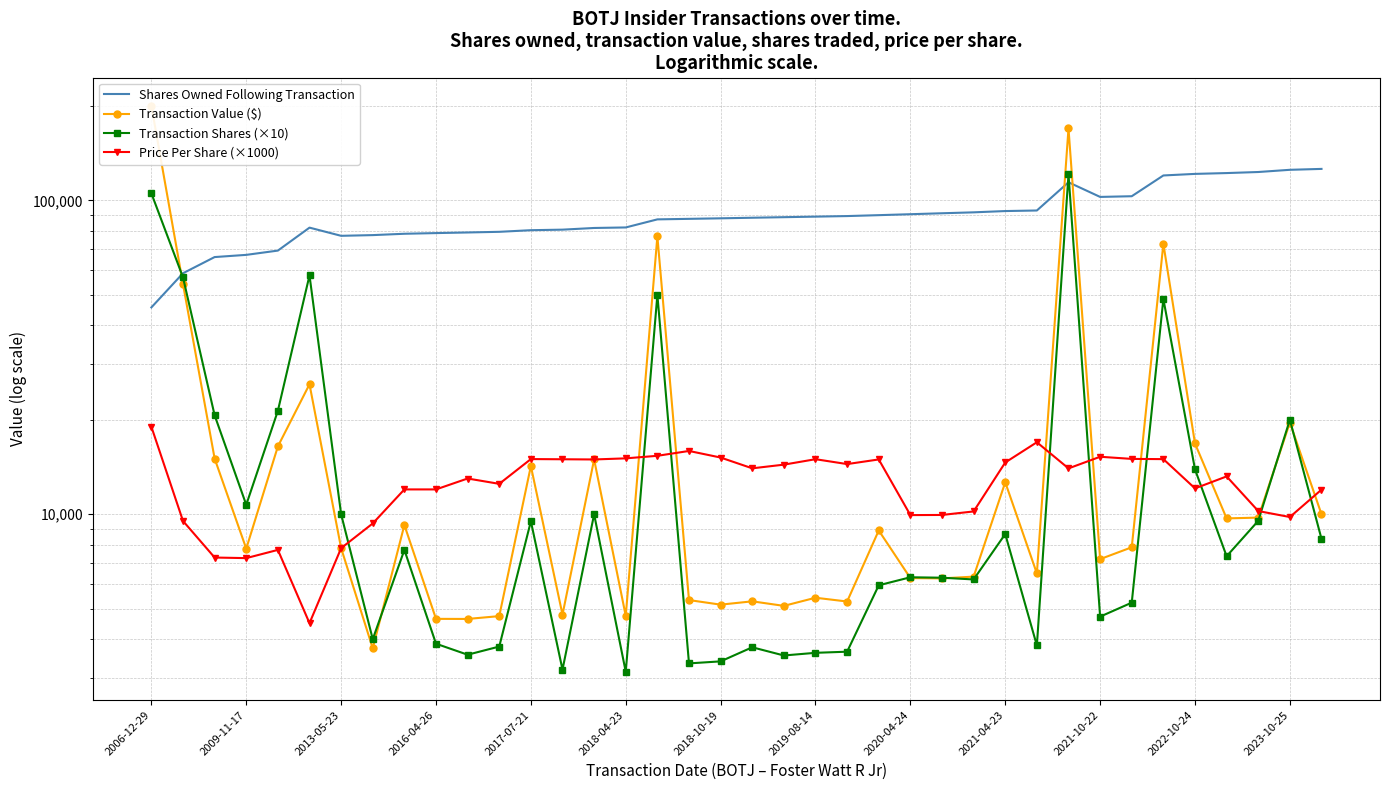

What is the maximum value shown in the chart?

200013.0